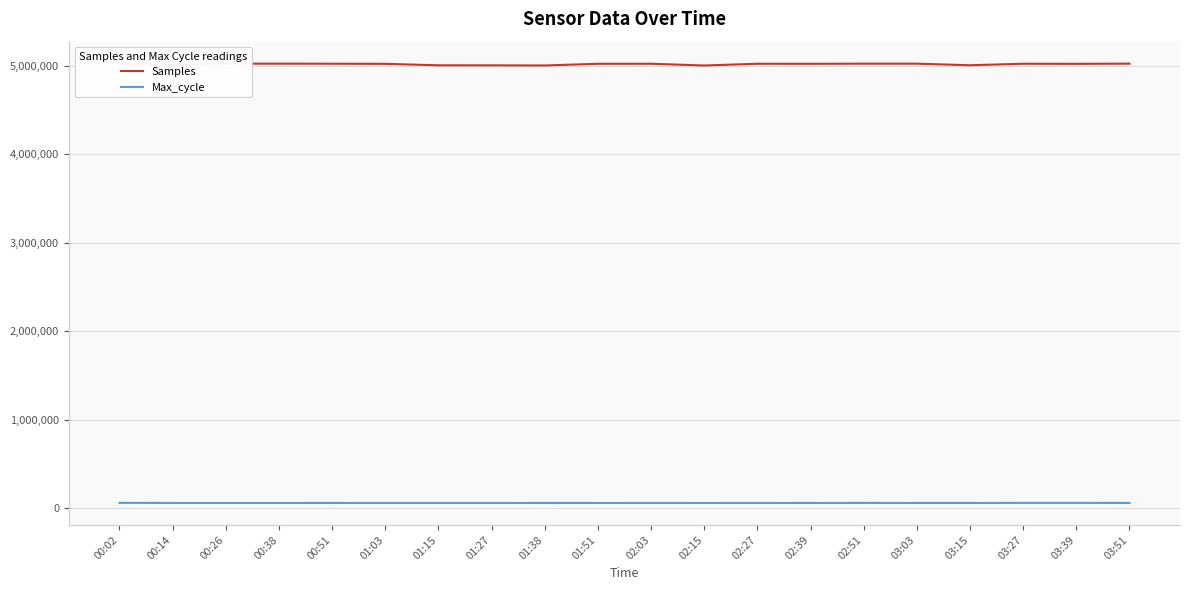

True or false: Samples and Max_cycle intersect in this chart.

False